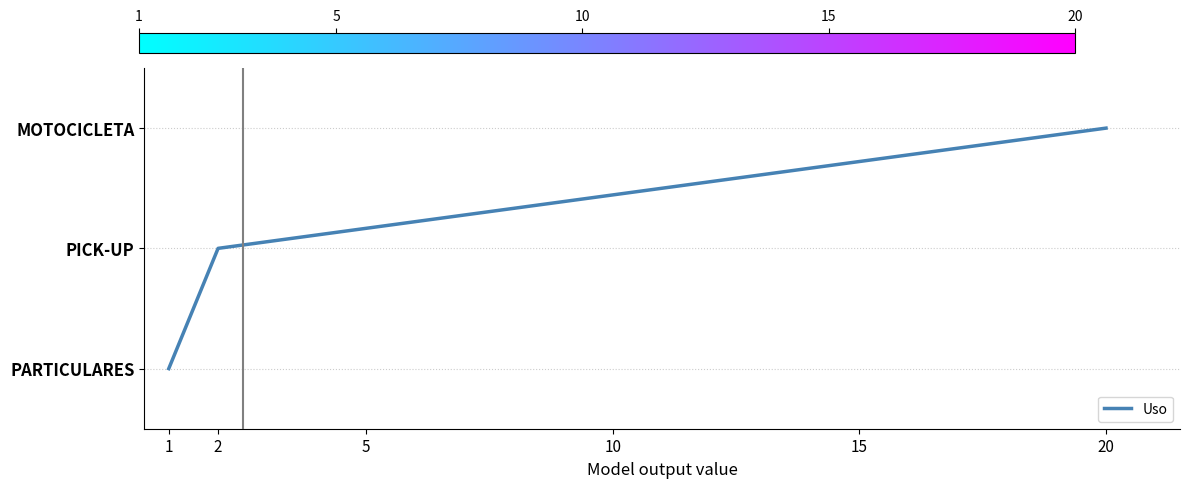

Rank the categories by value from lowest to highest.

1, 2, 20